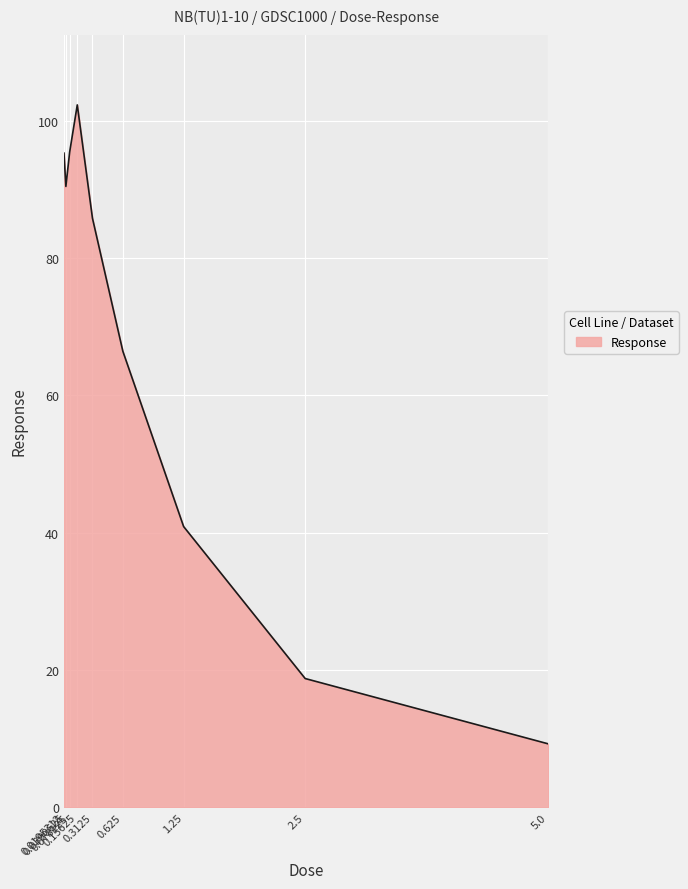

Between 0.0390625 and 0.3125, which is larger?

0.0390625